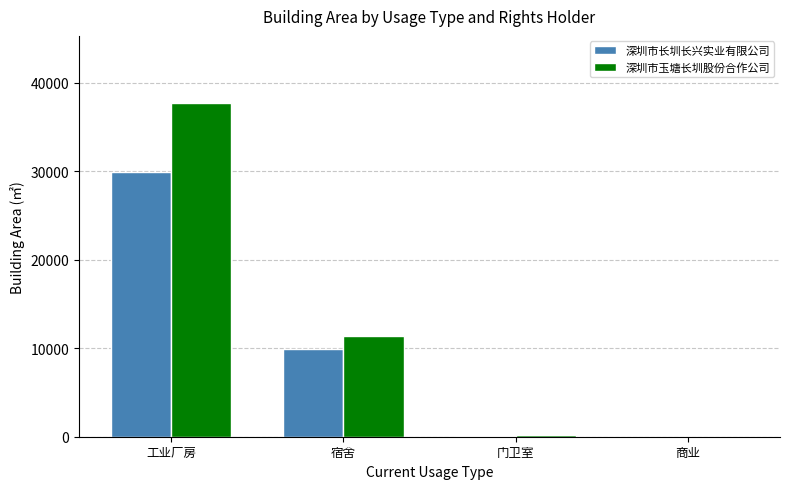

Is the value of 深圳市长圳长兴实业有限公司 at 工业厂房 greater than the value of 深圳市玉塘长圳股份合作公司 at 工业厂房?

No